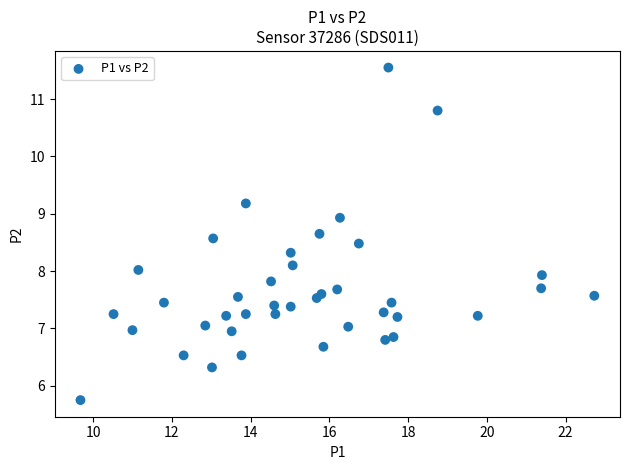

What is the range of X values (max minus min)?

13.1